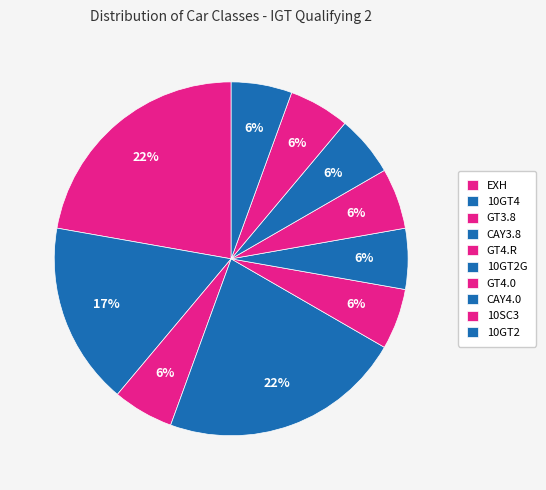

How many slices are in this pie chart?

10